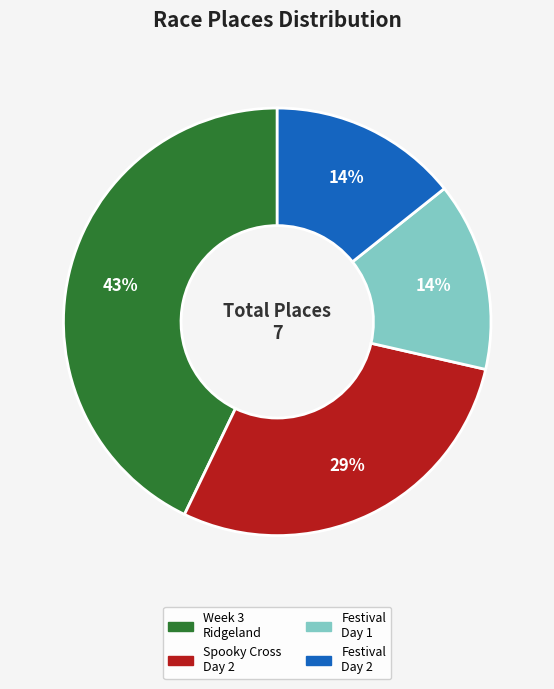

Is there any slice that represents more than half of the pie?

No